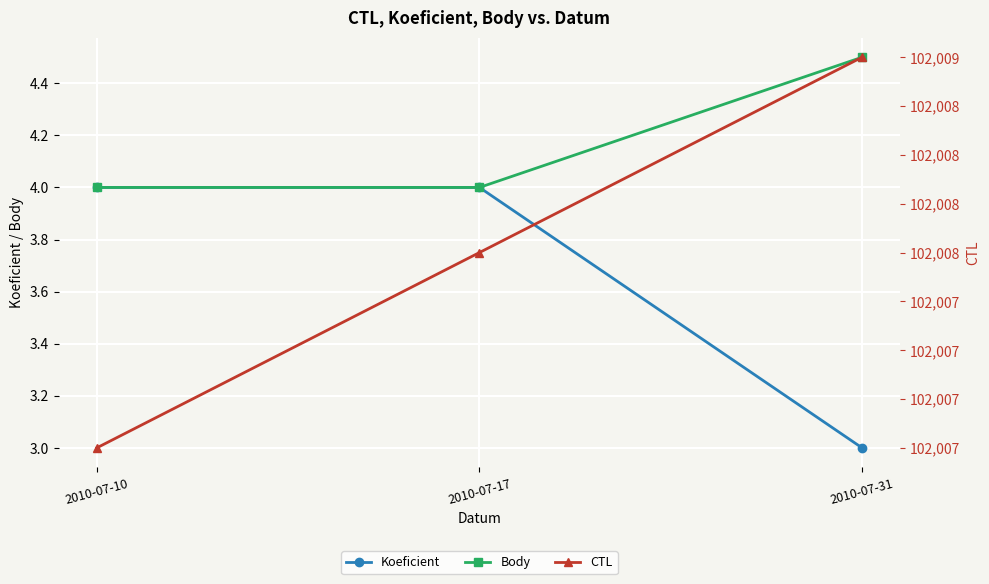

Which label corresponds to the largest value in the chart?

2010-07-31